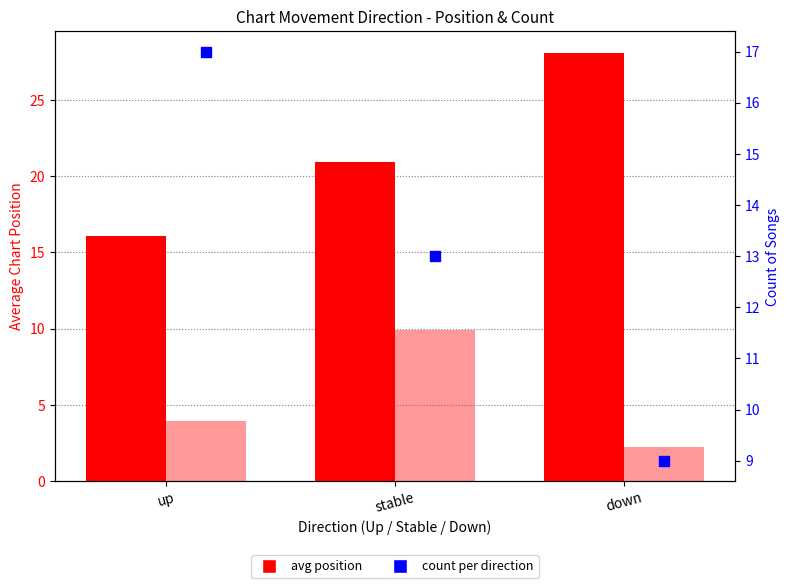

At which category is the sum across all series the highest?

stable